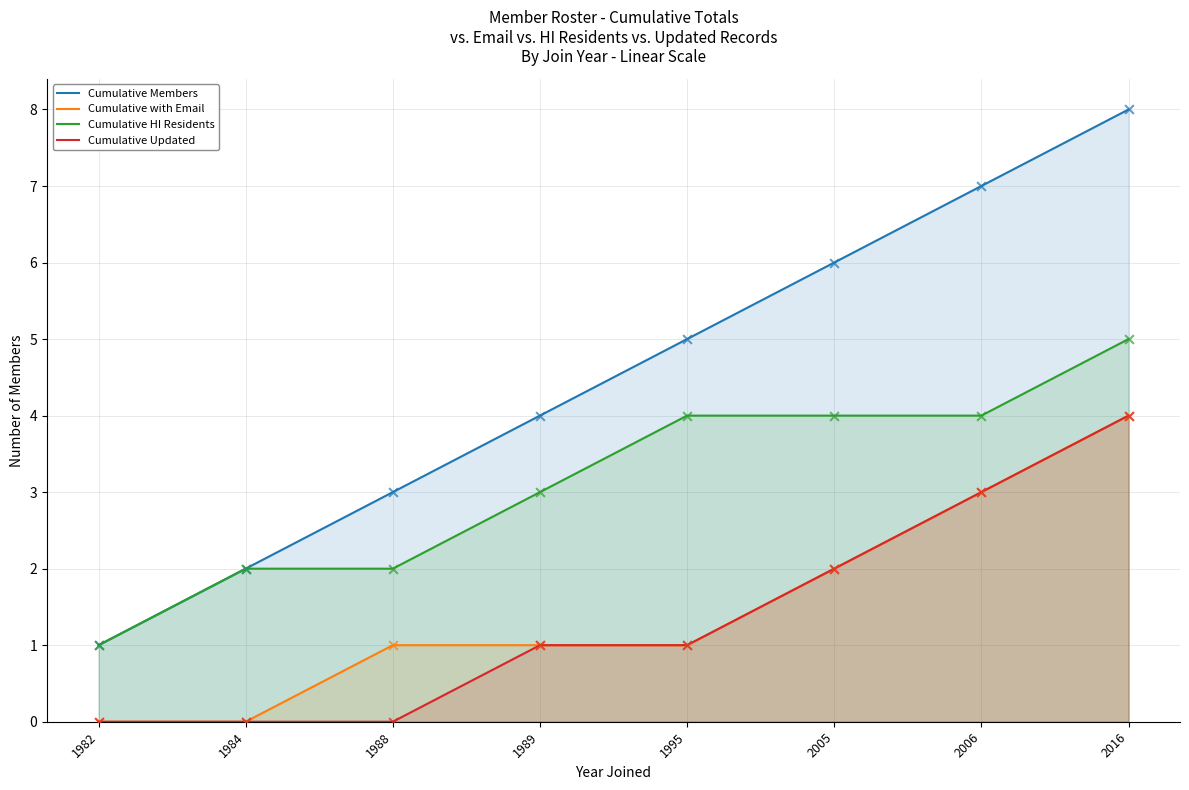

Which series has the largest total across all categories?

Cumulative Members